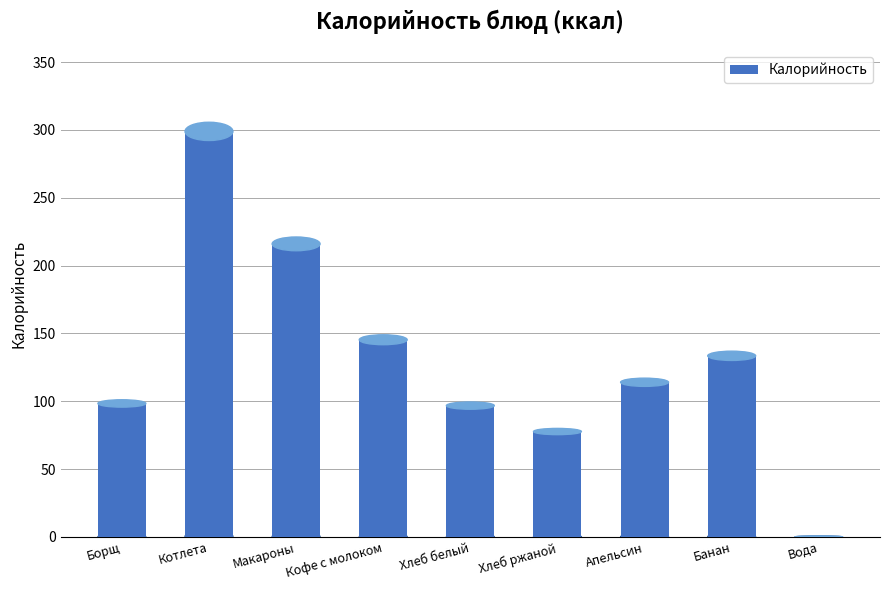

What is the sum of all values?

1180.6